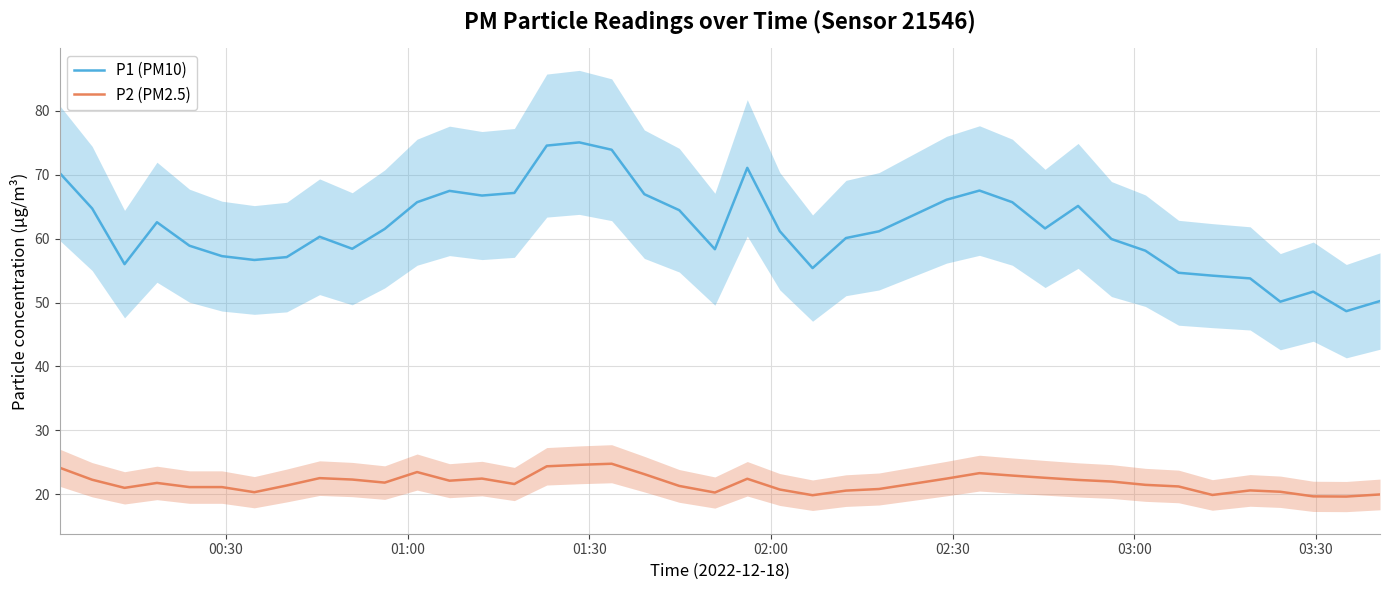

True or false: P2 (PM2.5) and P1 (PM10) intersect in this chart.

False